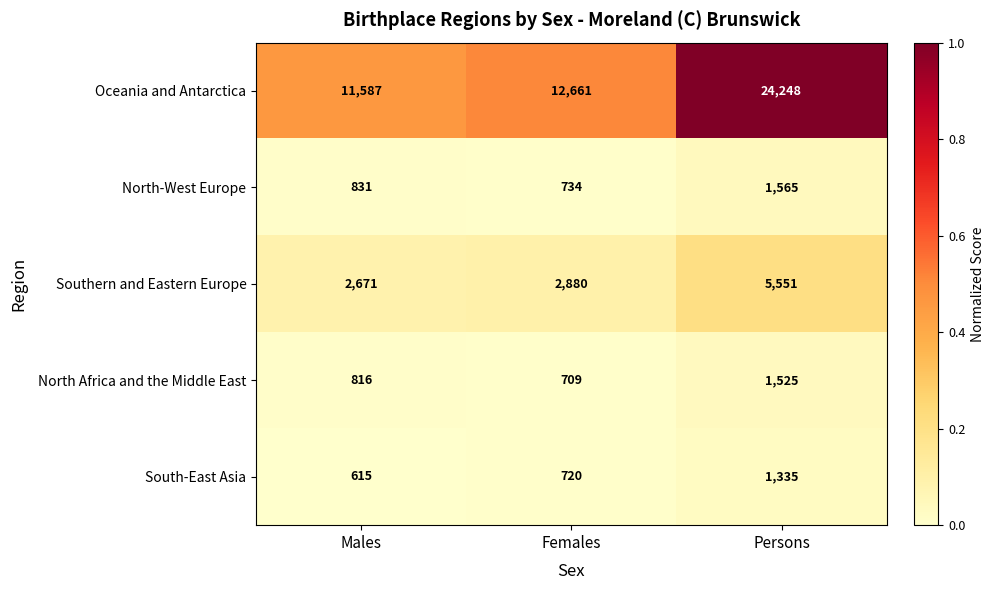

List the series in order of their peak value, highest first.

Oceania and Antarctica, Southern and Eastern Europe, North-West Europe, North Africa and the Middle East, South-East Asia